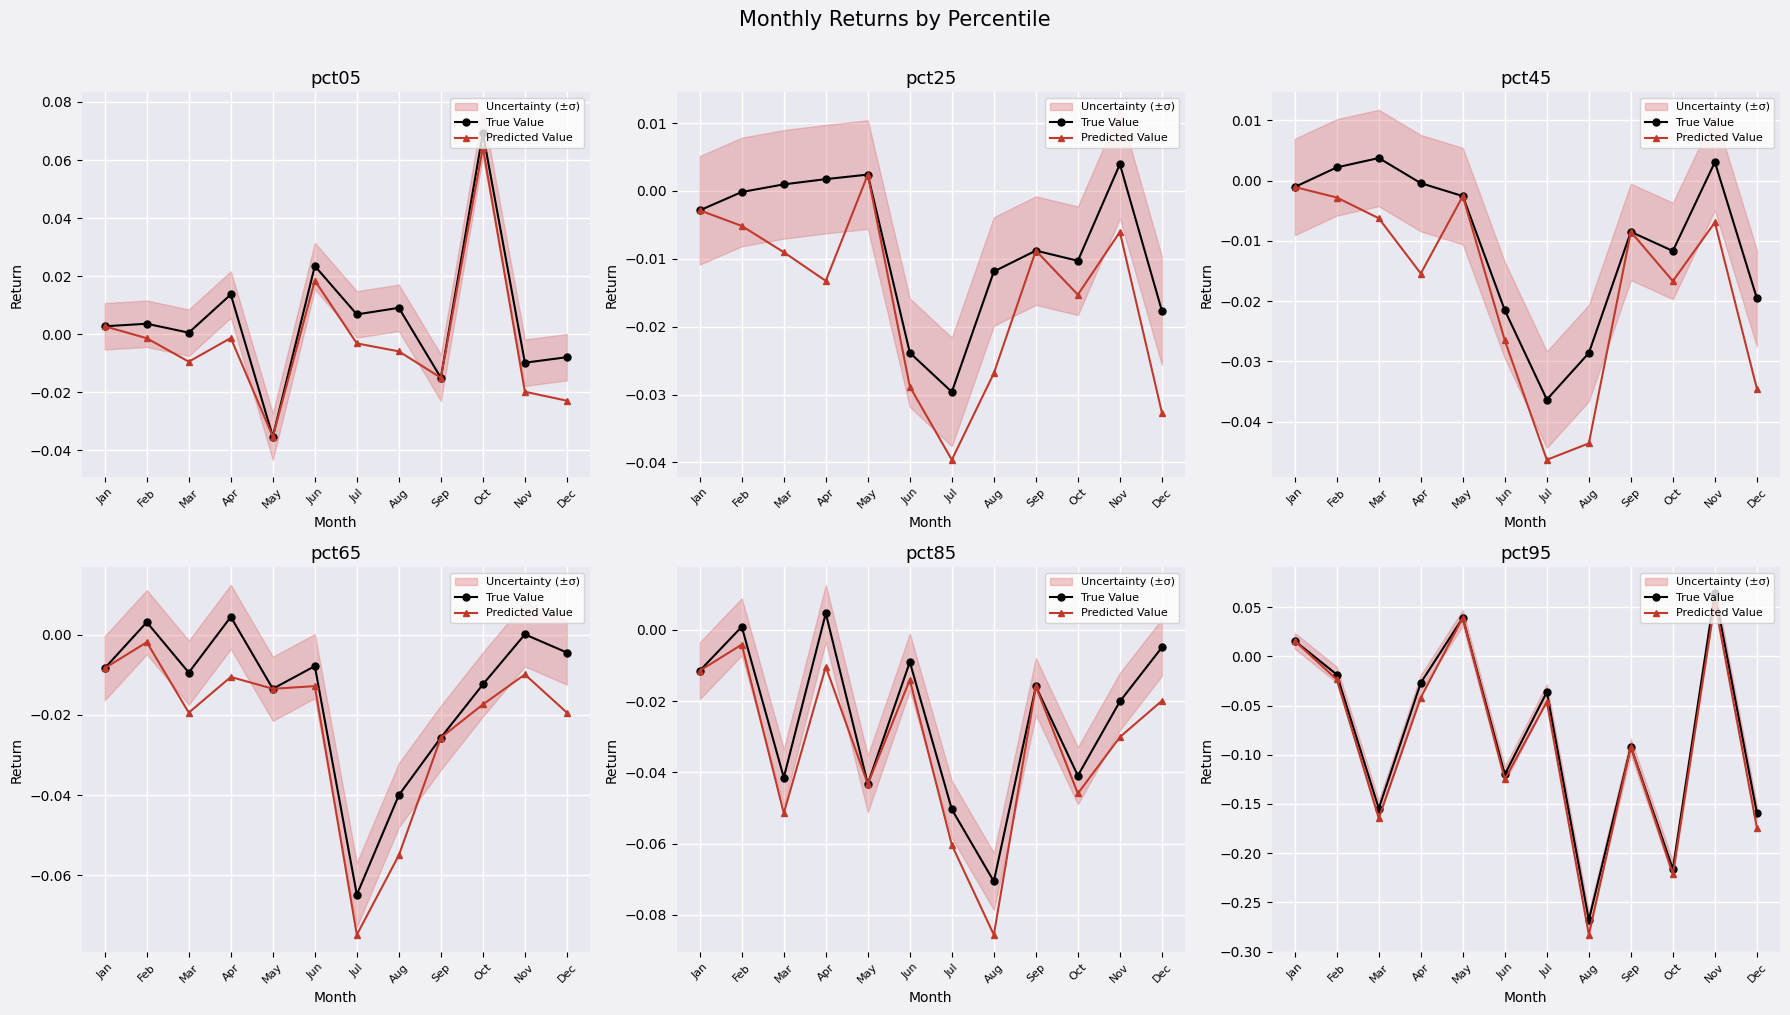

What value does the True Value series have at Mar?

-0.2